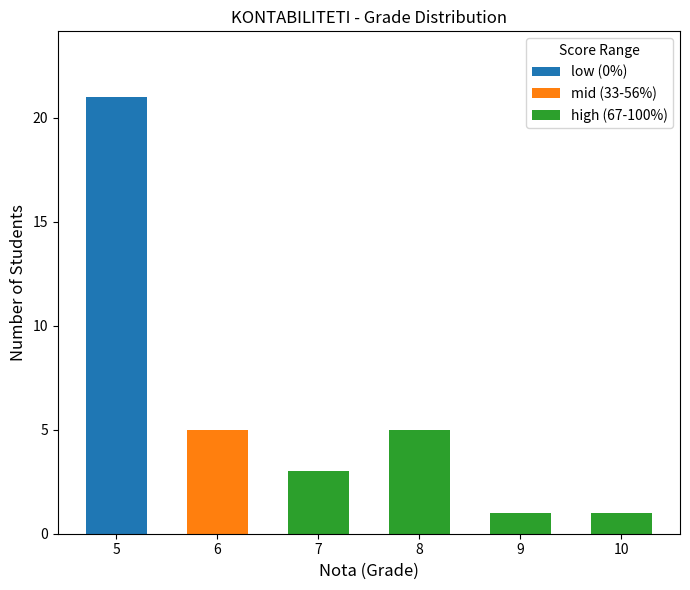

True or false: low (0%) has a value of 0 at 8.

True